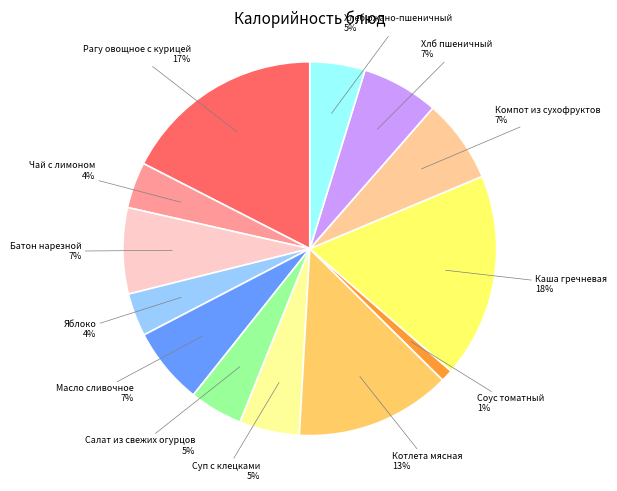

How many segments does this pie chart have?

13